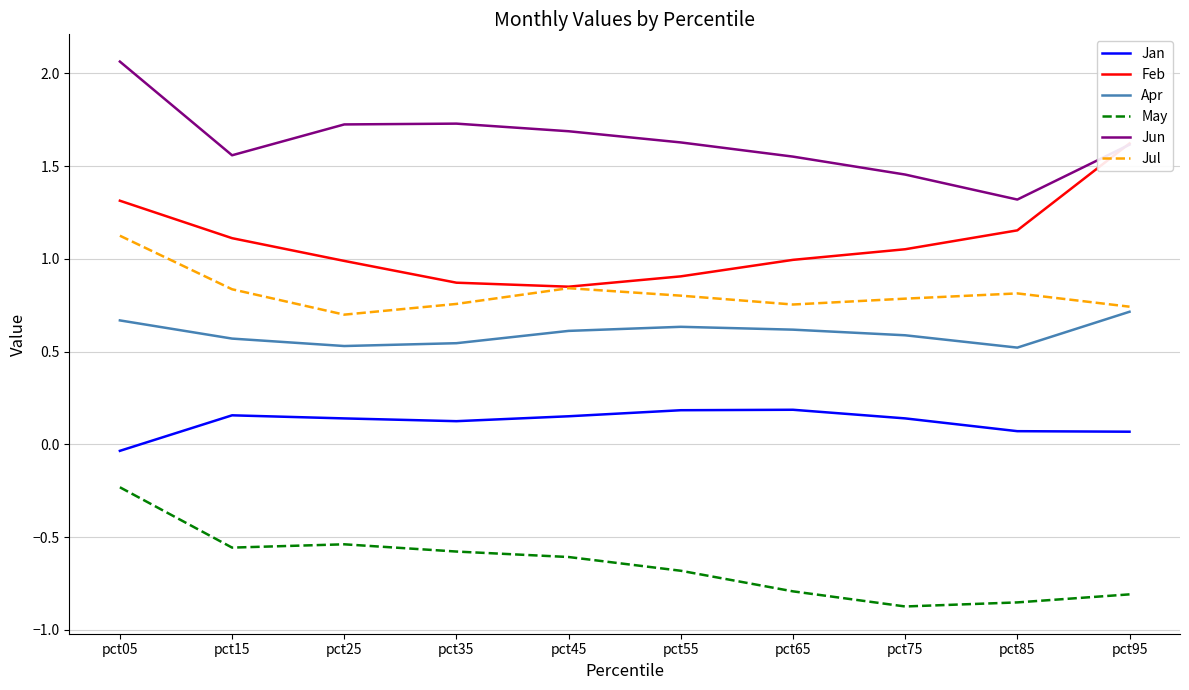

What value does the Jun series have at pct95?

1.6